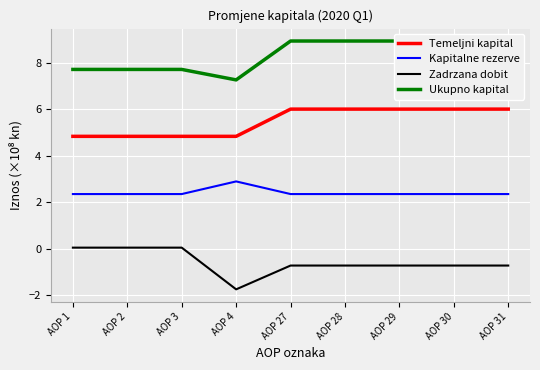

What is the greatest value displayed?

8.9